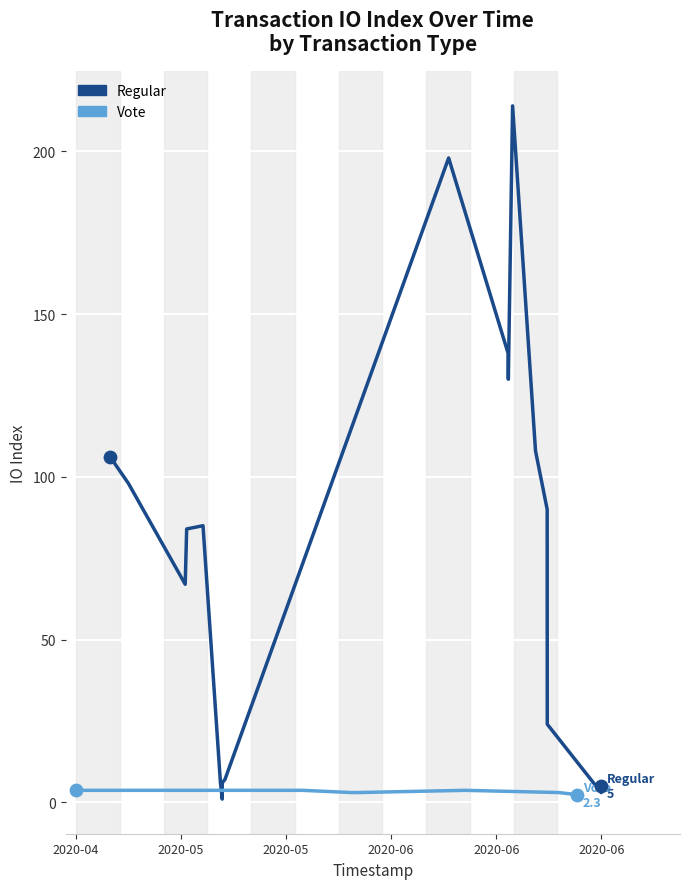

Which series has the largest total across all categories?

Regular